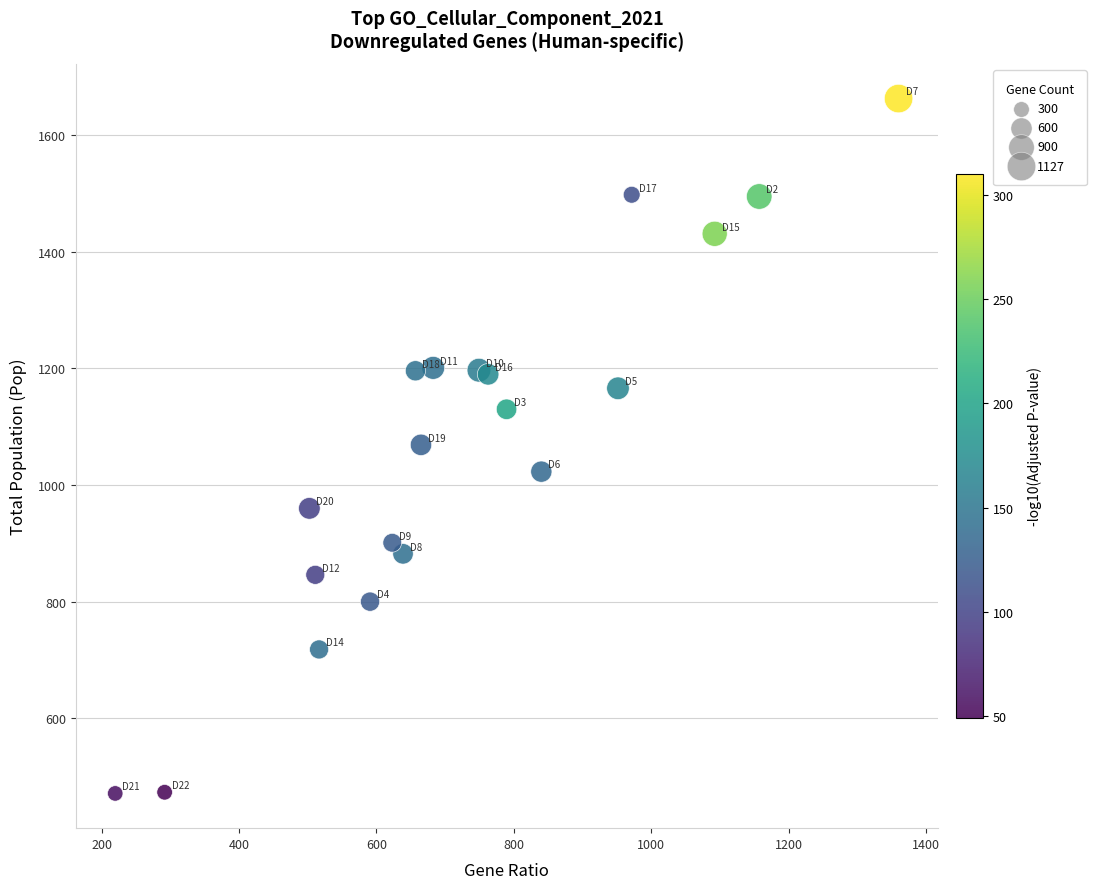

What is the range of Y values (max minus min)?

1192